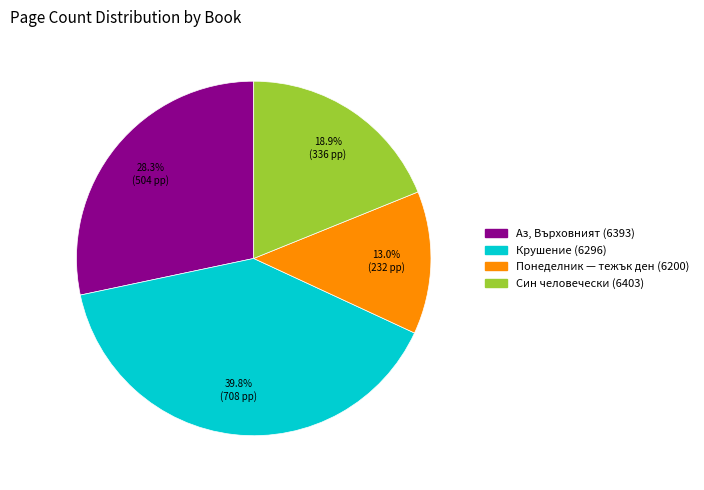

What percentage is the Аз, Върховният (6393) slice, to the nearest percent?

28%